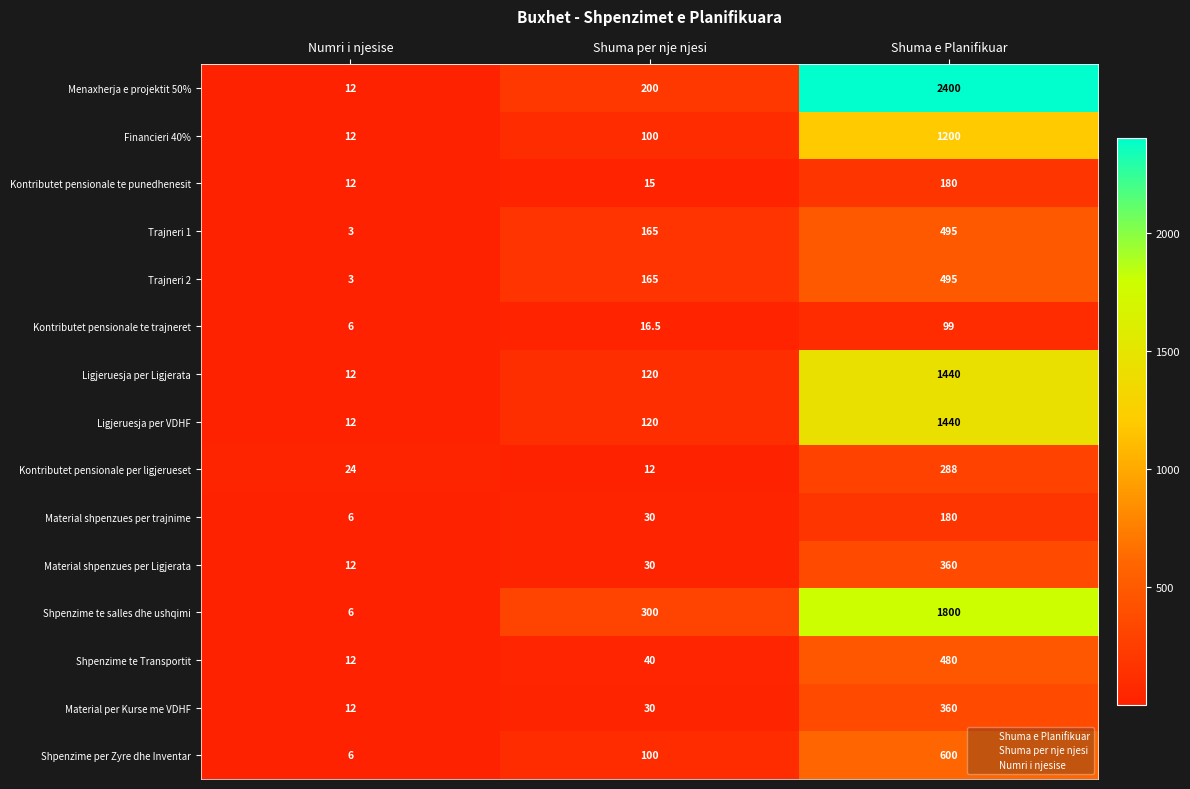

How many data points does each series have?

3